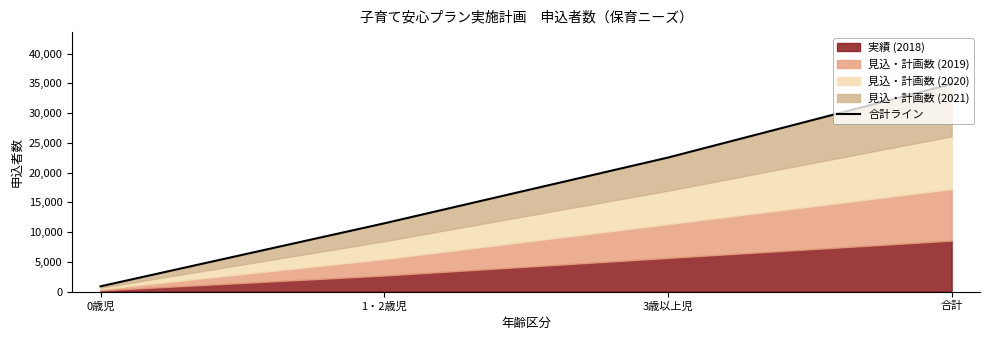

How many values are between 11474 and 34892?

3